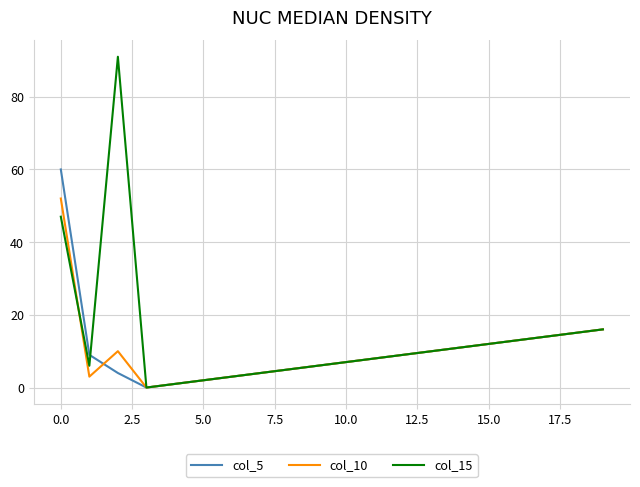

Rank the series by their maximum value, from highest to lowest.

col_15, col_5, col_10